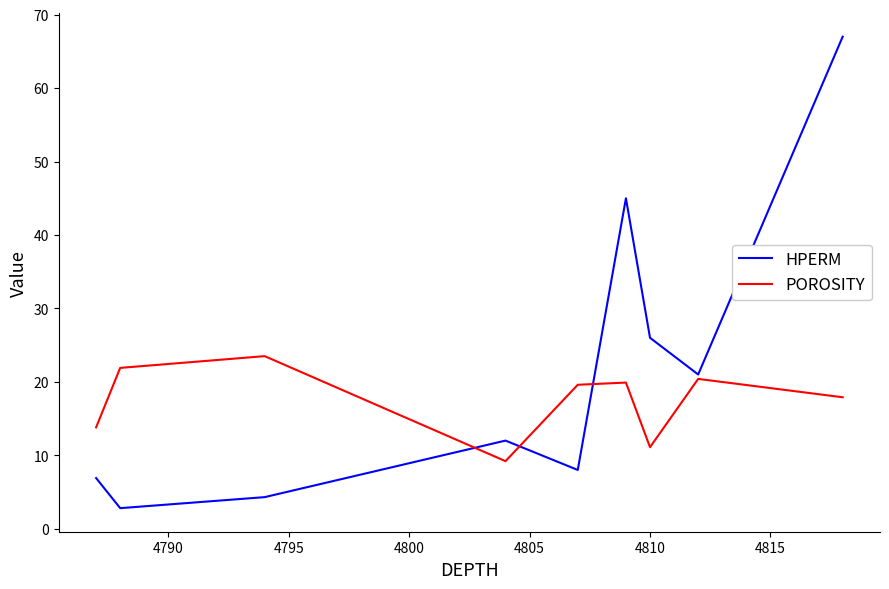

What is the highest value of the POROSITY series?

23.5